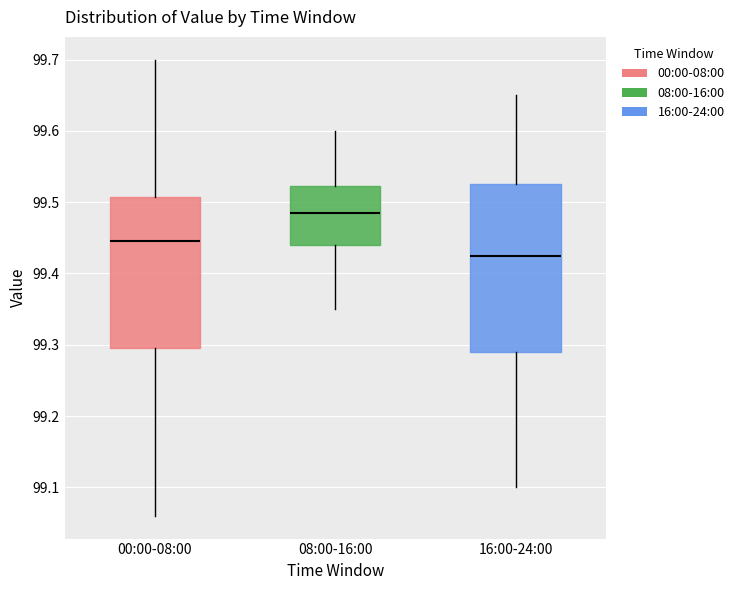

Which box is the tallest, from its lower edge to its upper edge?

16:00-24:00